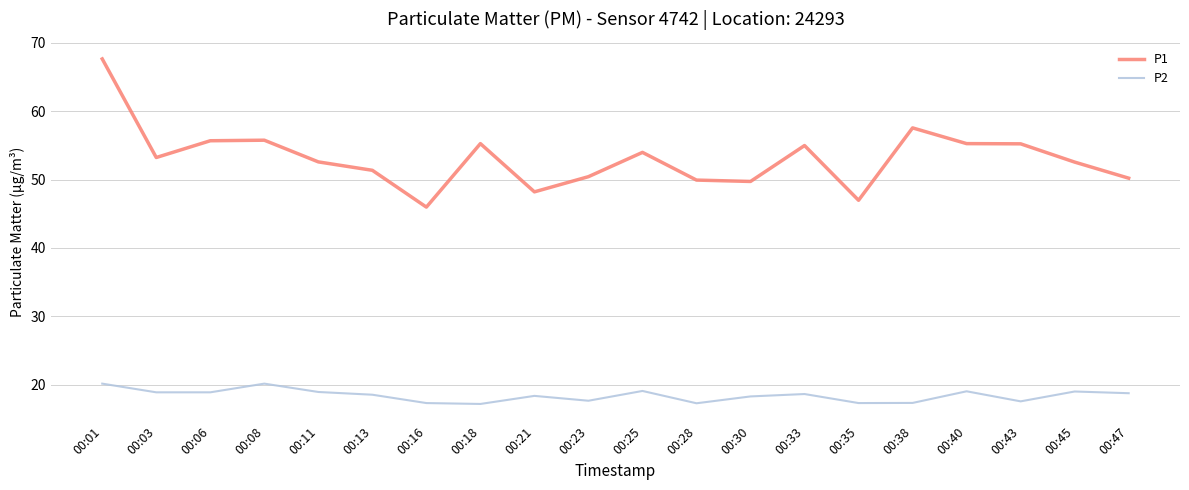

Where does the P2 series first go above 18?

00:01